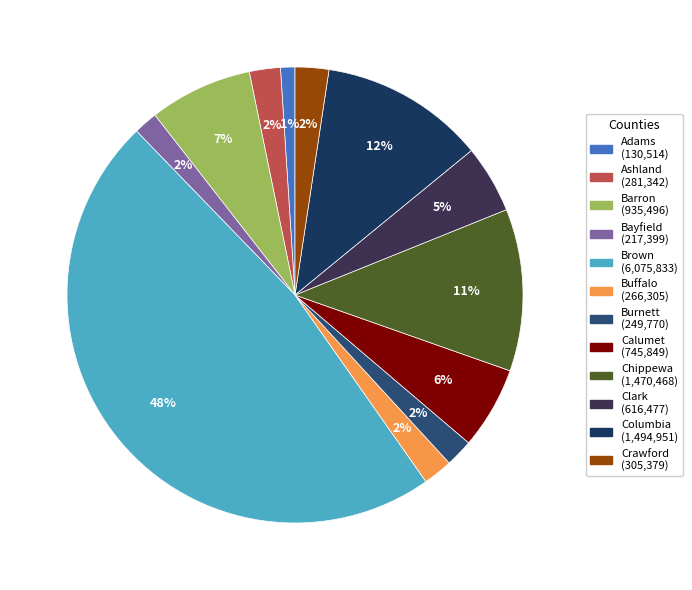

What percentage is the Clark slice, to the nearest percent?

5%